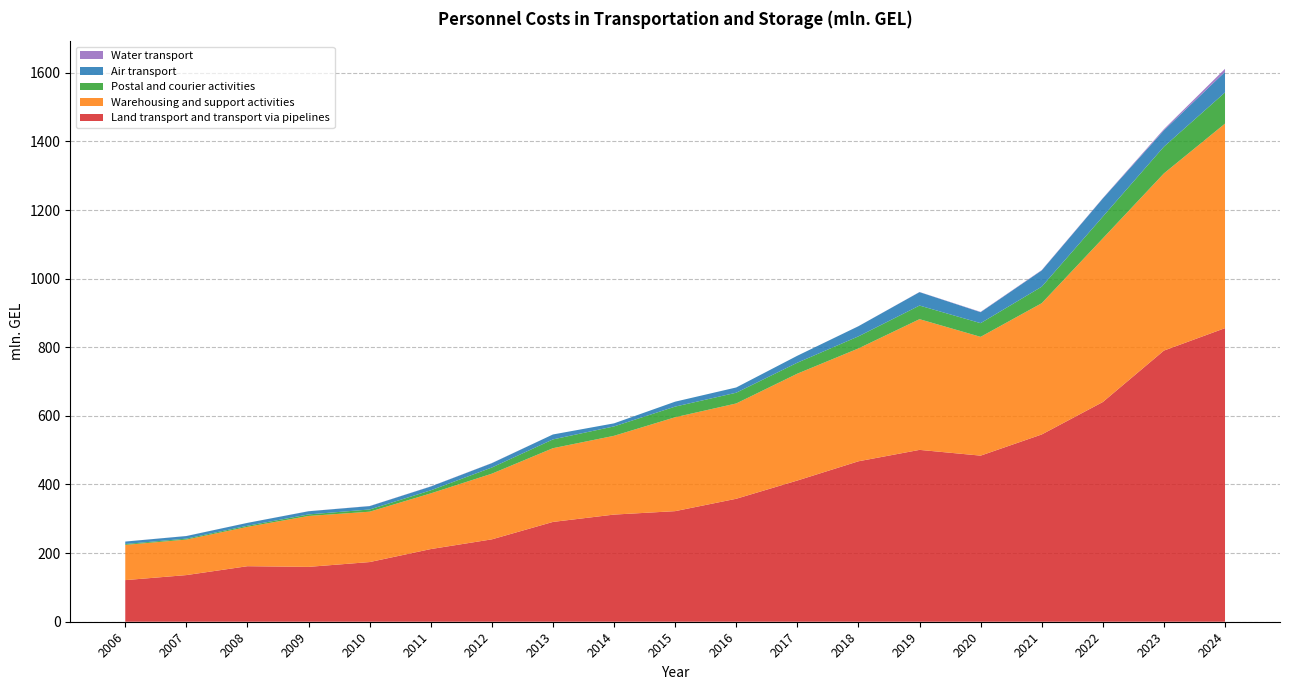

Reading left to right, what are all the values shown in this chart?

Land transport and transport via pipelines: 121.3	136.0	161.8	159.9	173.9	211.8	240.1	290.9	312.3	322.3	358.4	411.6	467.6	500.9	484.1	545.8	640.4	790.3	855.7
Warehousing and support activities: 102.7	103.5	114.7	148.4	146.8	162.3	191.4	214.9	229.6	273.7	277.8	311.5	328.9	381.0	346.2	382.6	476.9	516.4	596.1
Postal and courier activities: 2.5	2.7	3.2	4.5	6.5	8.9	18.0	25.6	27.4	31.0	31.3	32.0	35.2	39.7	39.9	48.1	63.4	77.9	90.8
Air transport: 7.2	7.6	8.4	9.2	9.7	11.0	12.6	14.4	8.9	14.4	15.3	20.3	29.5	39.1	32.0	47.4	53.0	47.7	60.2
Water transport: 0.1	0.1	0.1	0.1	0.3	0.4	0.4	0.0	0.0	0.0	0.0	0.0	0.1	0.4	0.9	1.0	0.9	3.4	8.7